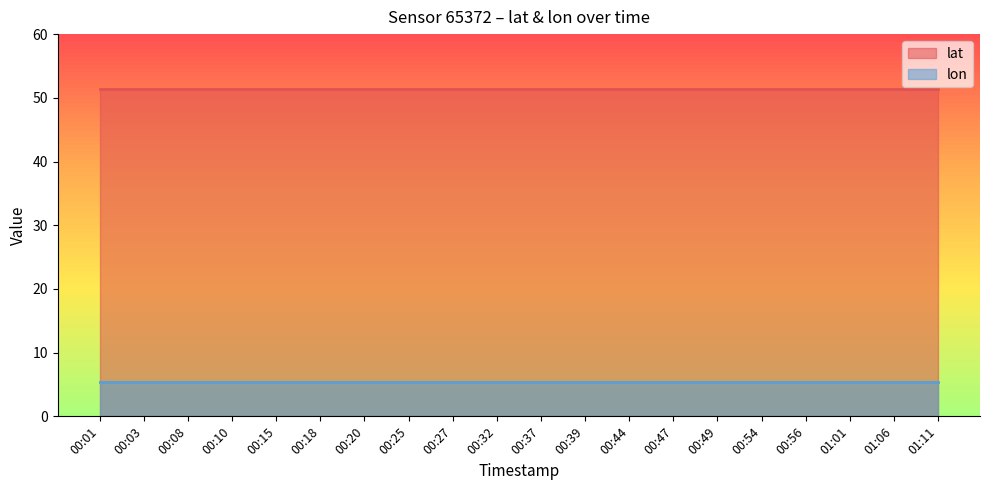

Which series has the largest total across all categories?

lat